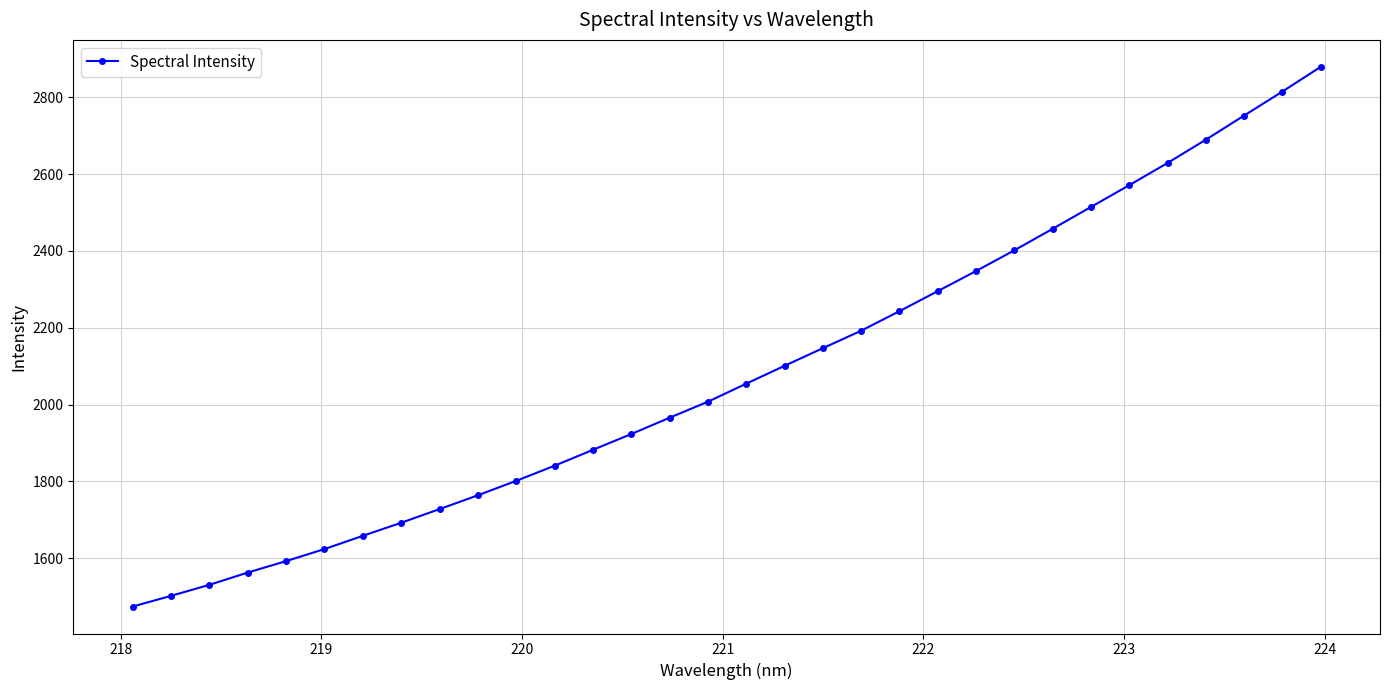

True or false: there are more than 2 points higher than both neighbors.

False